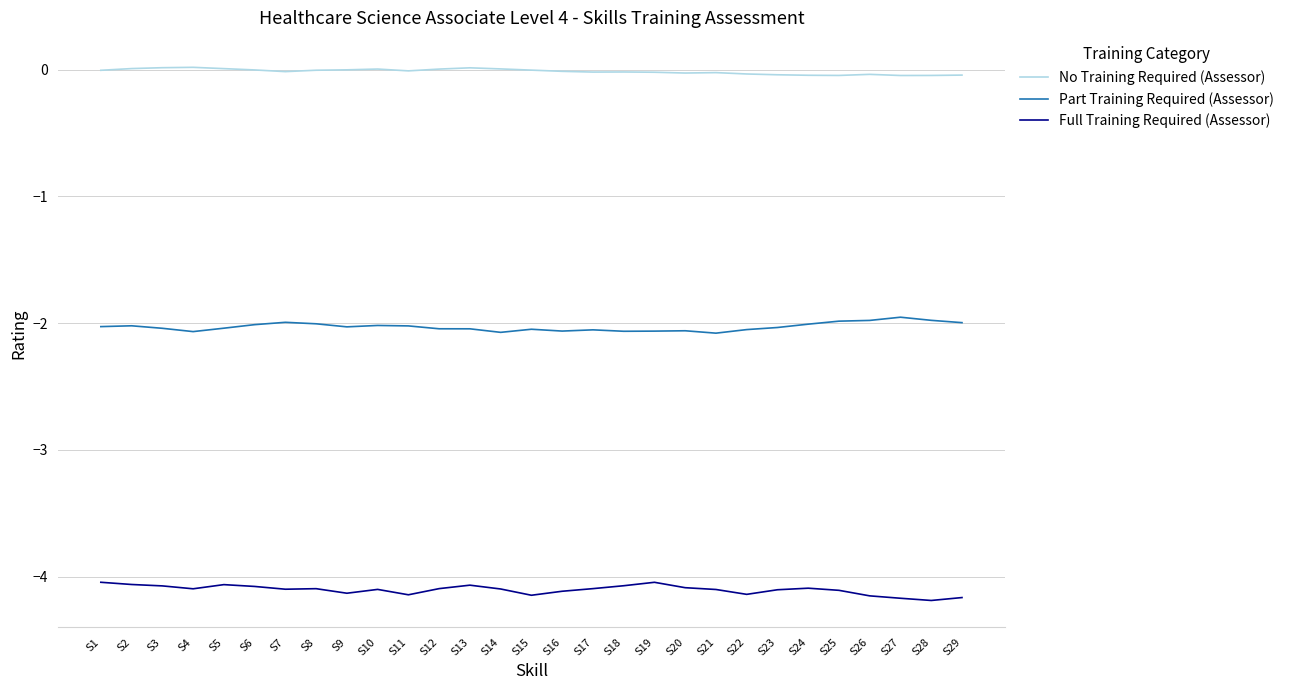

List the series in order of their peak value, lowest first.

Full Training Required (Assessor), Part Training Required (Assessor), No Training Required (Assessor)